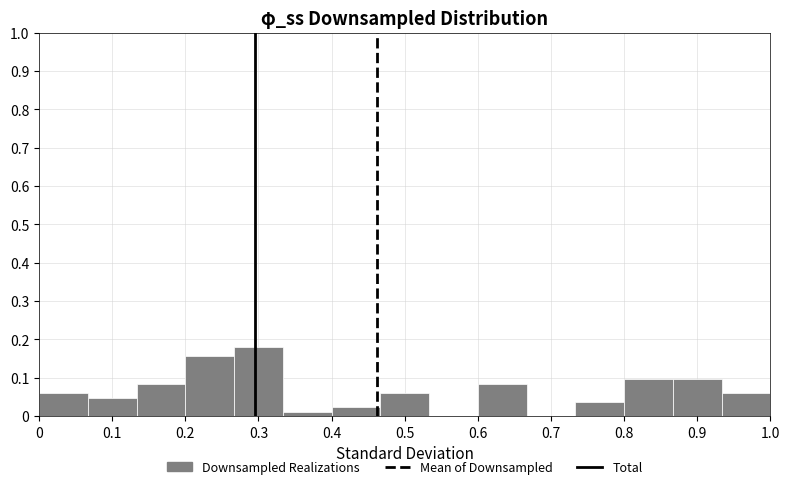

Which range on the x-axis has the tallest bar?

0.27 to 0.33